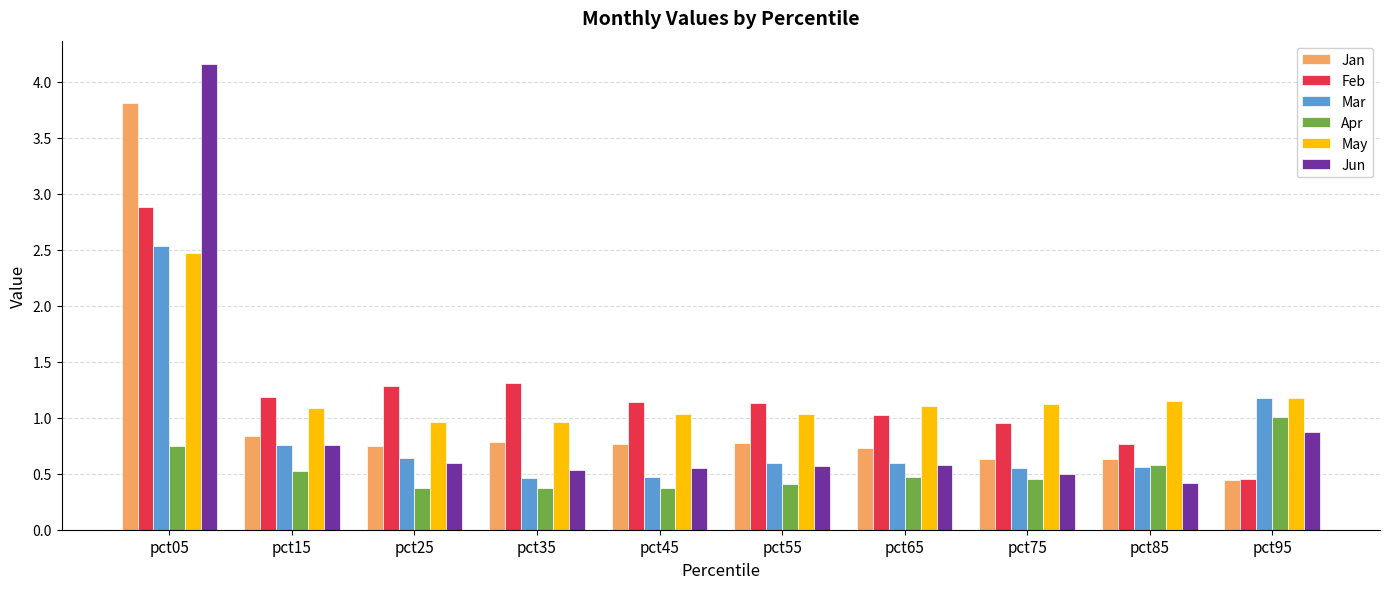

What is the maximum value for Apr?

1.0